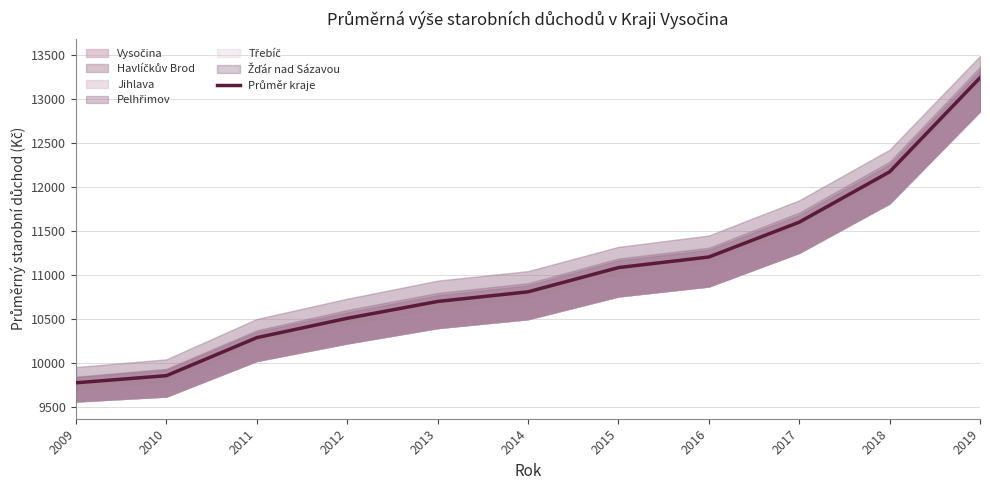

What is the difference between the values at 2018 and 2011?

1881.8